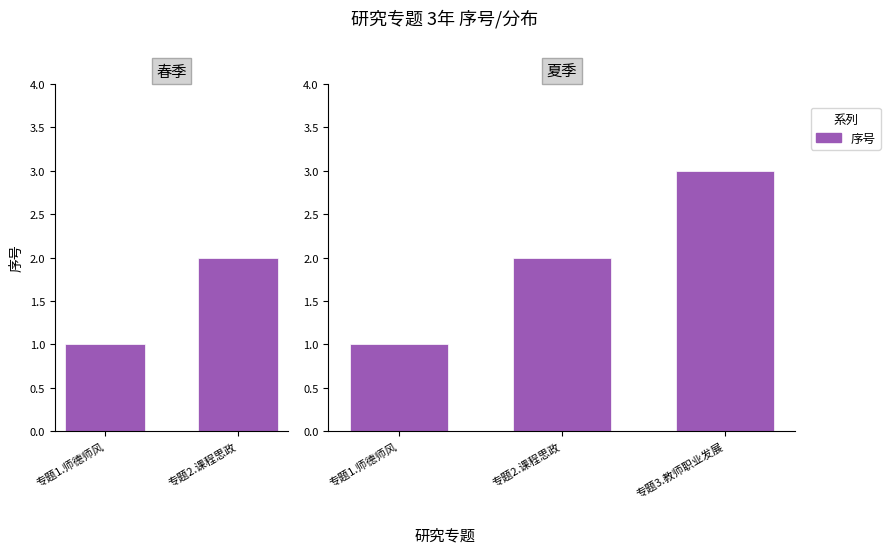

At which label is the value closest to 2?

专题2.课程思政